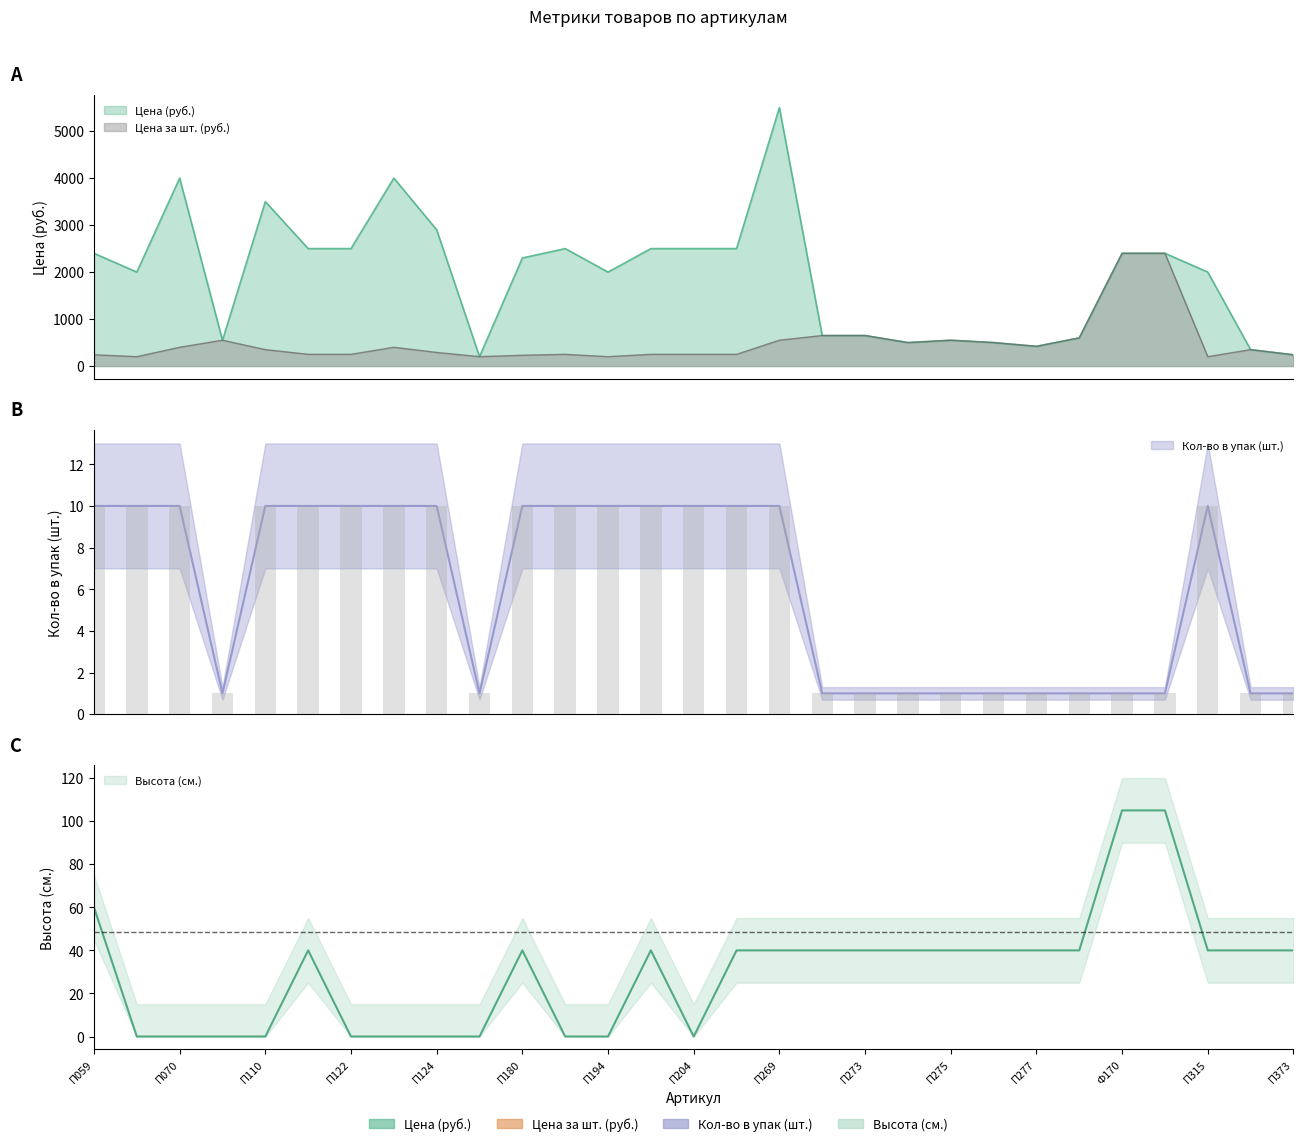

Which series changed the most between П203 and П318?

Цена (руб.)